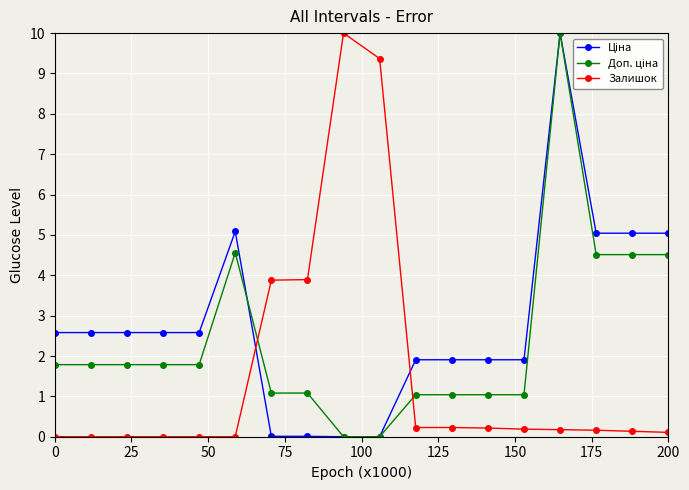

What is the value of the Залишок point at the 14th from the left?

0.2